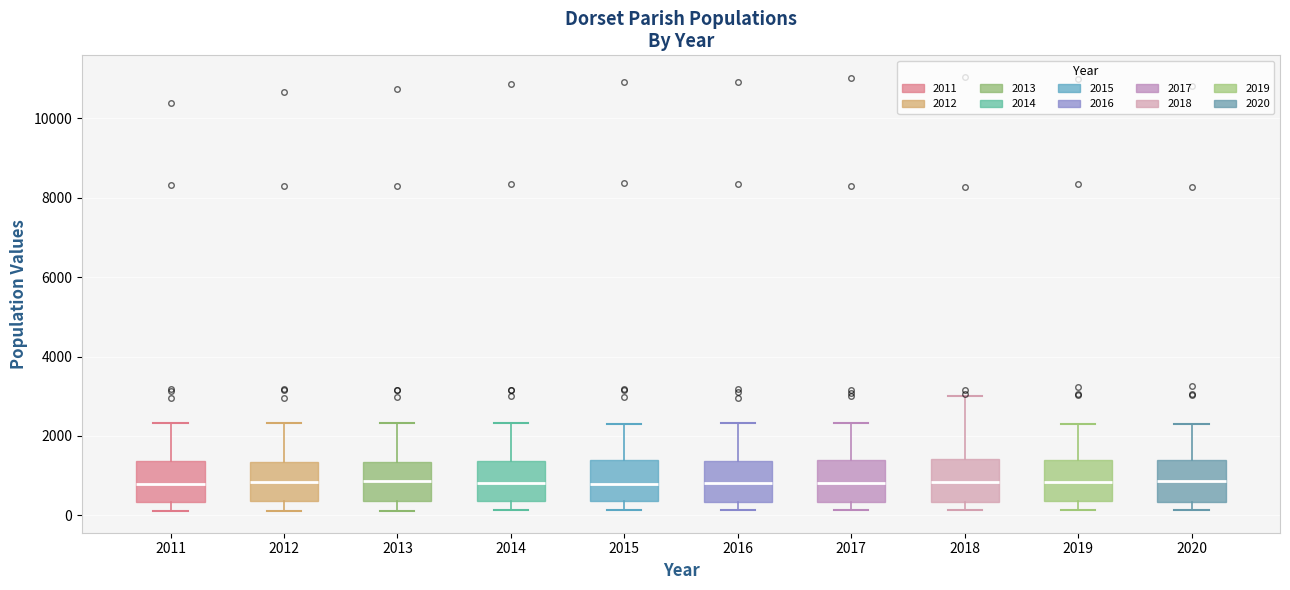

Reading left to right, transcribe this box plot: for each box, give where its median line is, the range the box spans, and where its two whiskers end, as read against the y-axis. The values are not printed on the chart, so give them approximately, as read against the axis.

2011: median 800, box 400 to 1400, whiskers 200 to 2400
2012: median 800, box 400 to 1400, whiskers 200 to 2400
2013: median 800, box 400 to 1400, whiskers 200 to 2400
2014: median 800, box 400 to 1400, whiskers 200 to 2400
2015: median 800, box 400 to 1400, whiskers 200 to 2400
2016: median 800, box 400 to 1400, whiskers 200 to 2400
2017: median 800, box 400 to 1400, whiskers 200 to 2400
2018: median 800, box 400 to 1400, whiskers 200 to 3000
2019: median 800, box 400 to 1400, whiskers 200 to 2400
2020: median 800, box 400 to 1400, whiskers 200 to 2200